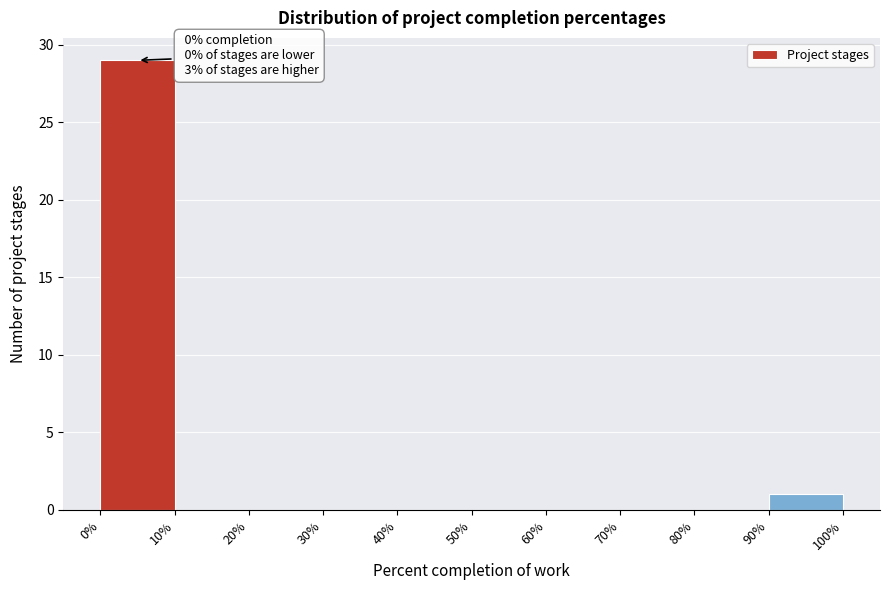

Which range on the x-axis has the tallest bar?

0% to 10%